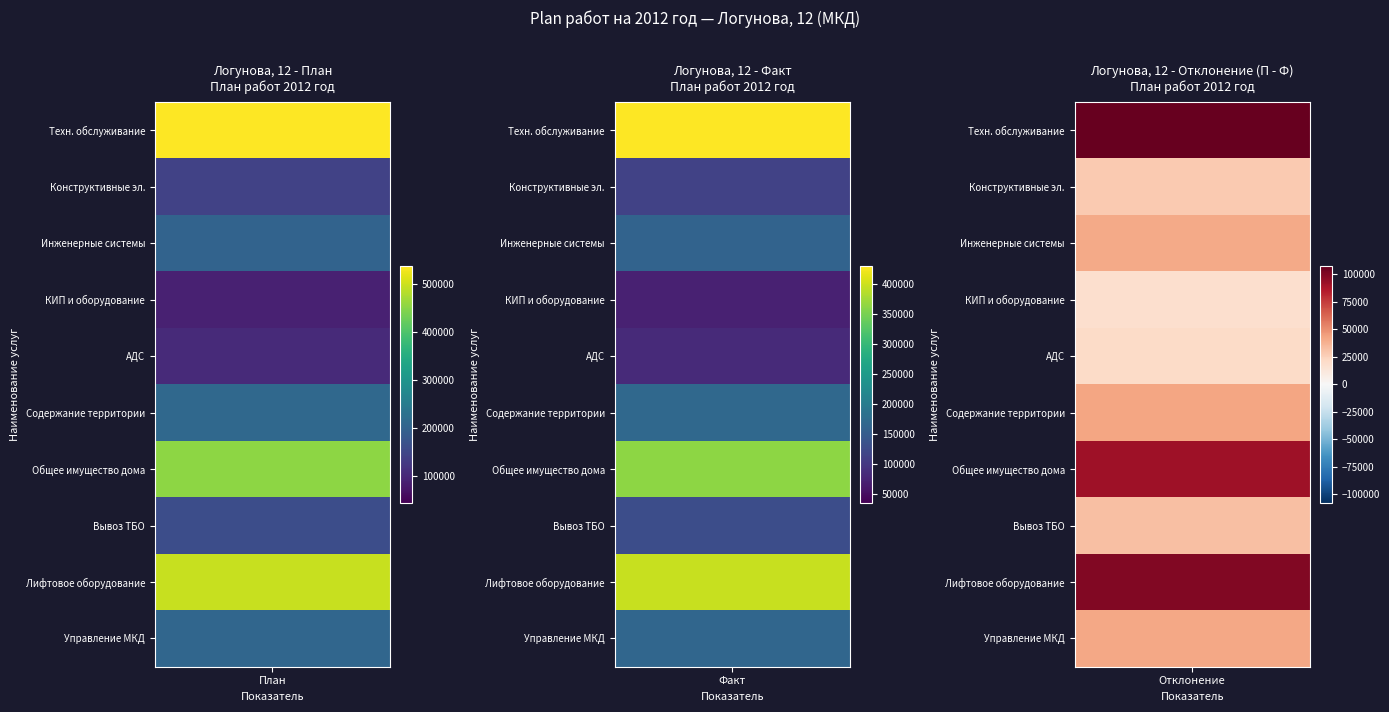

Which has a higher value, Содержание и ремонт лифтового оборудования or Вывоз твердых бытовых отходов?

Содержание и ремонт лифтового оборудования